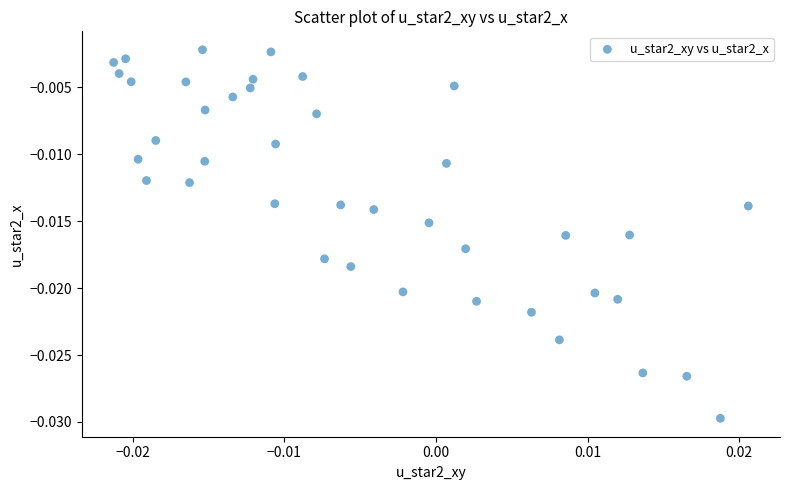

How many data points are displayed?

40